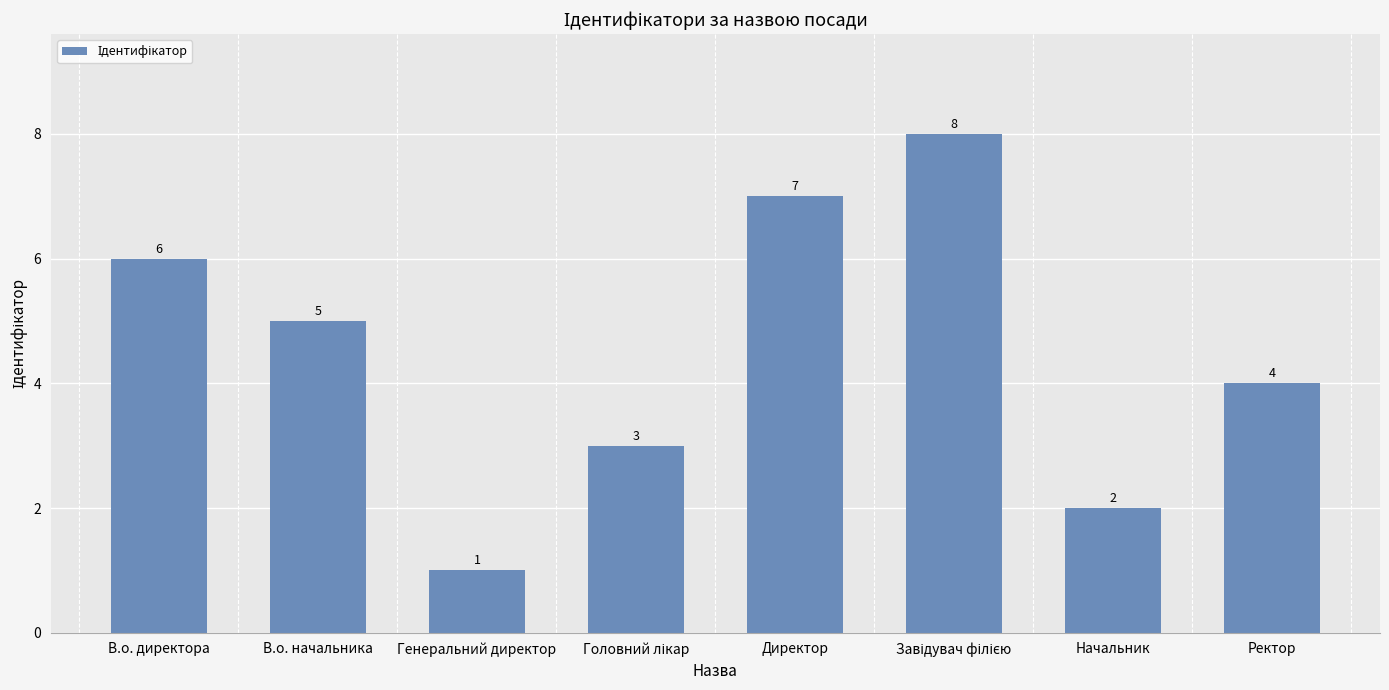

How many bars are there in total?

8